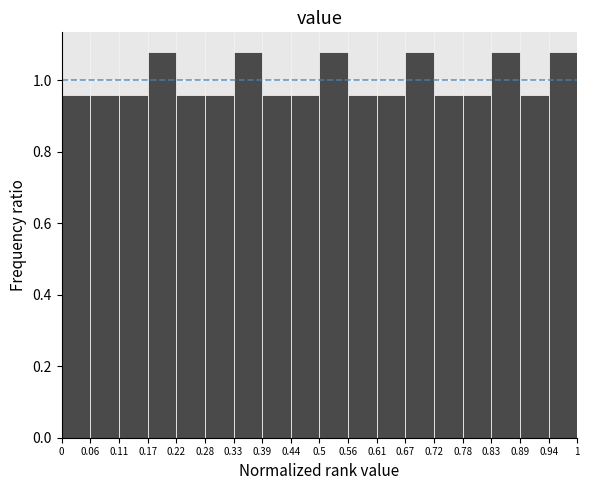

What is the height of the bar covering 0.28 to 0.33 on the x-axis? The values are not printed on the chart, so give them approximately, as read against the axis.

0.96